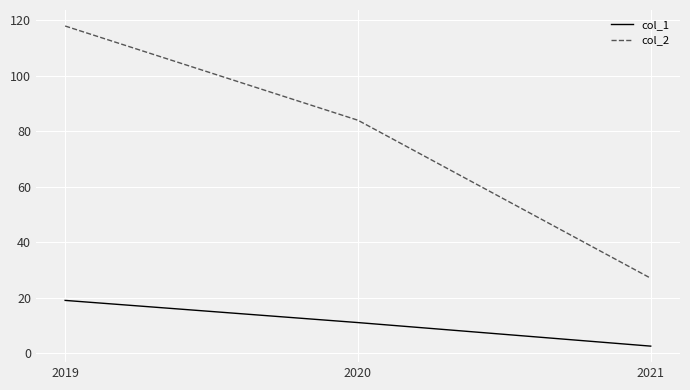

Reading left to right, transcribe all the data shown in this chart.

col_1: 2019=19.0	2020=11.0	2021=2.5
col_2: 2019=118.0	2020=84.0	2021=27.0